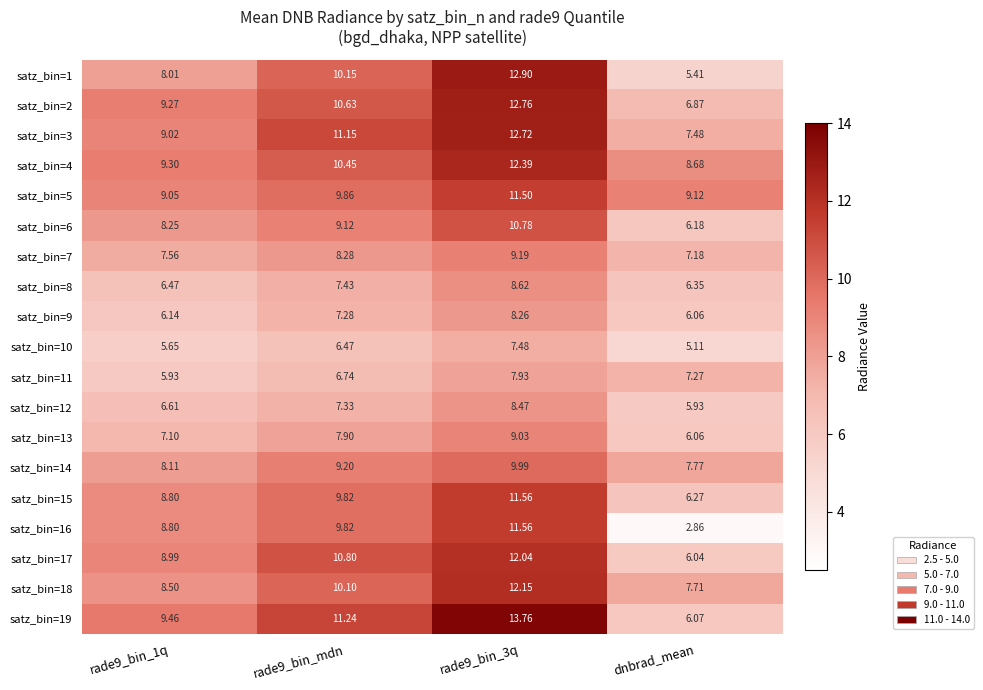

Is the value of satz_bin=7 at rade9_bin_1q greater than the value of satz_bin=10 at rade9_bin_mdn?

Yes